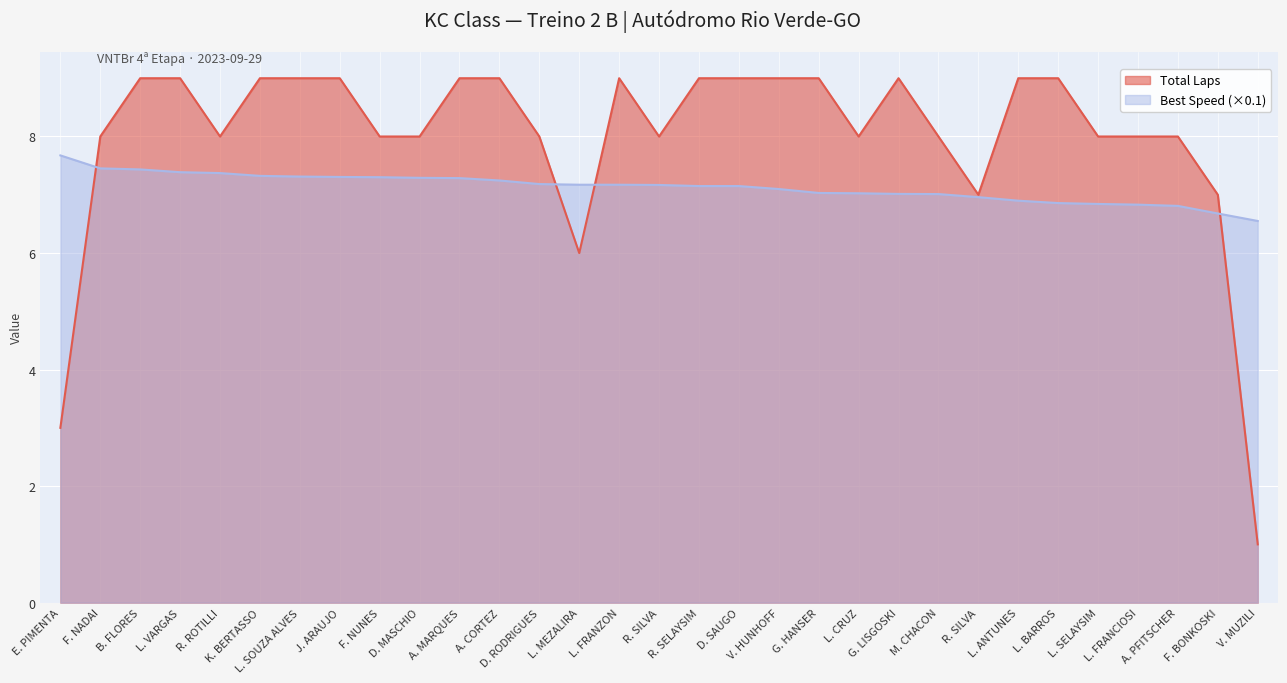

What is the sum of the Total Laps values at L. SOUZA ALVES and R. ROTILLI?

17.0